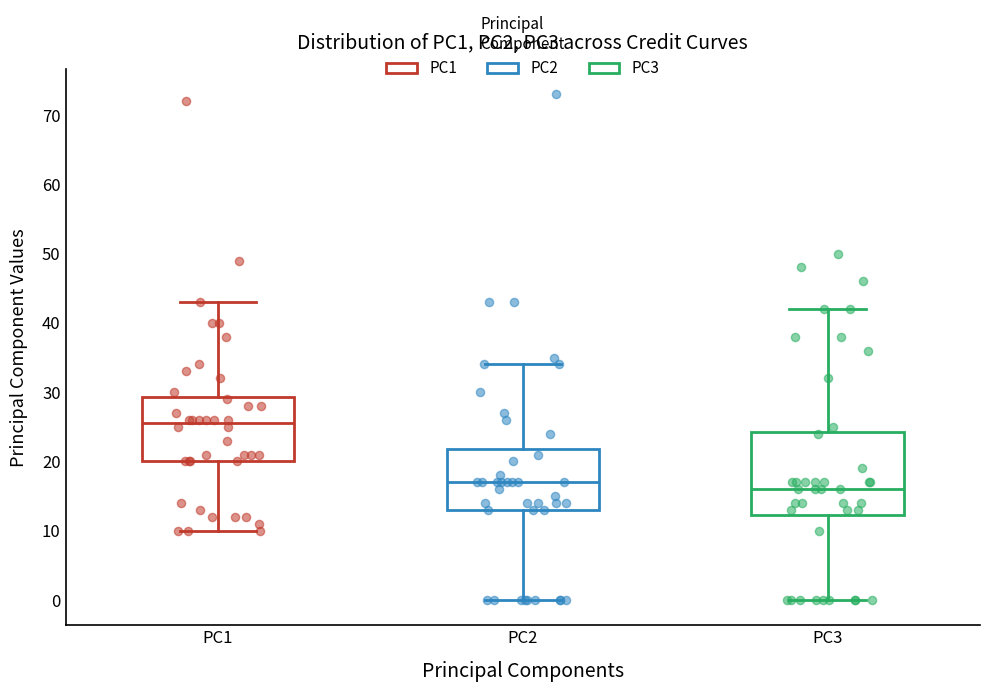

Where is the lower edge of the box for PC1 on the y-axis? The values are not printed on the chart, so give them approximately, as read against the axis.

20